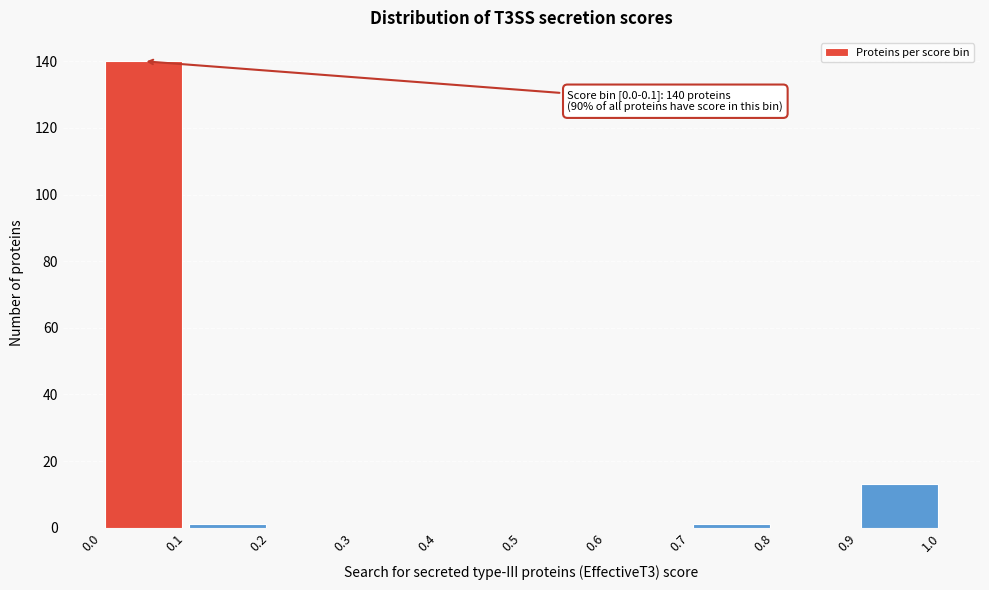

Which range on the x-axis has the tallest bar?

0.0 to 0.1